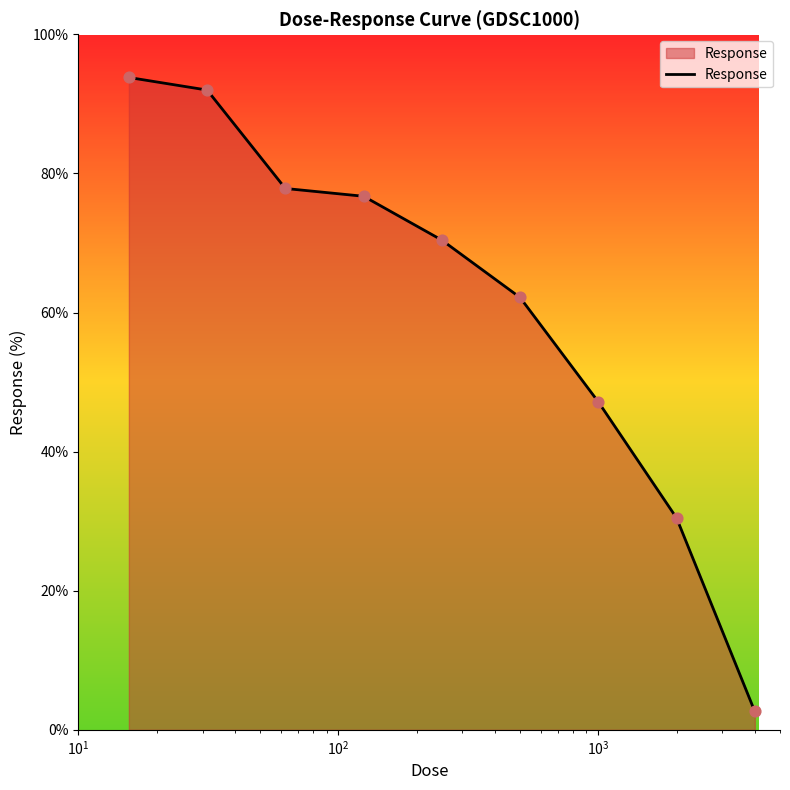

What is the smallest value displayed?

2.6